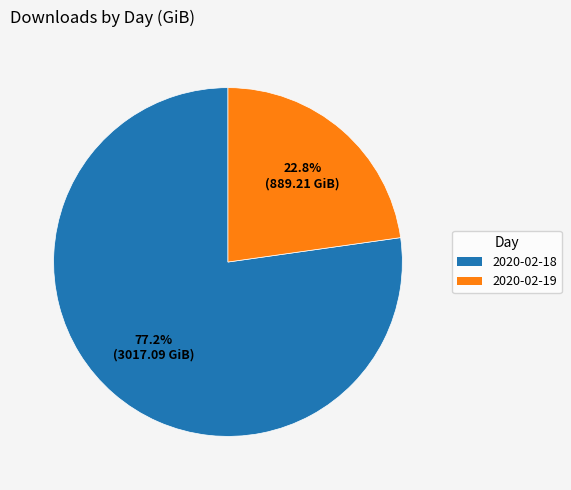

What percentage is the 2020-02-18 slice, to the nearest percent?

77%